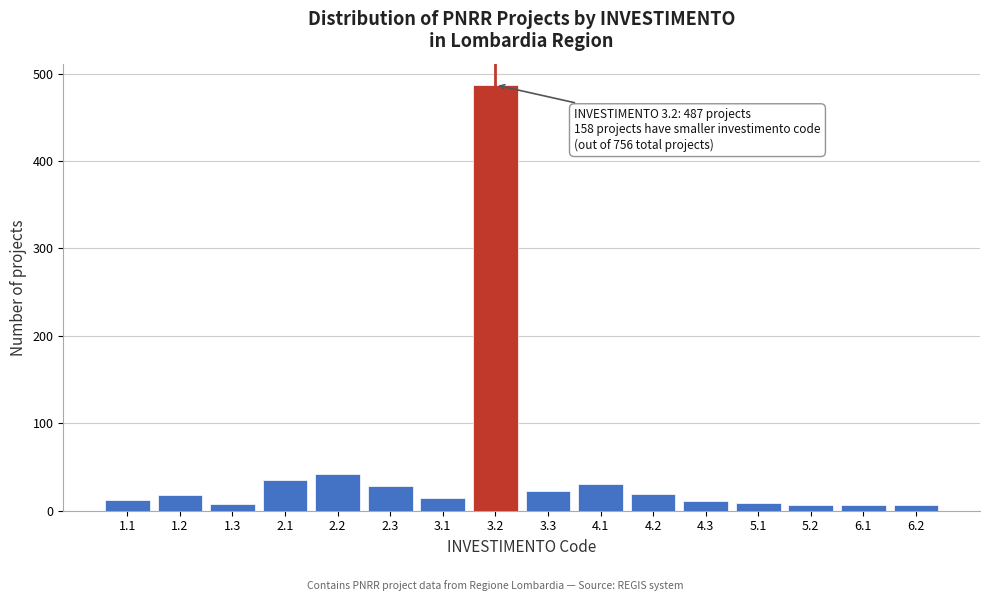

Which has a higher value, 2.1 or 4.2?

2.1